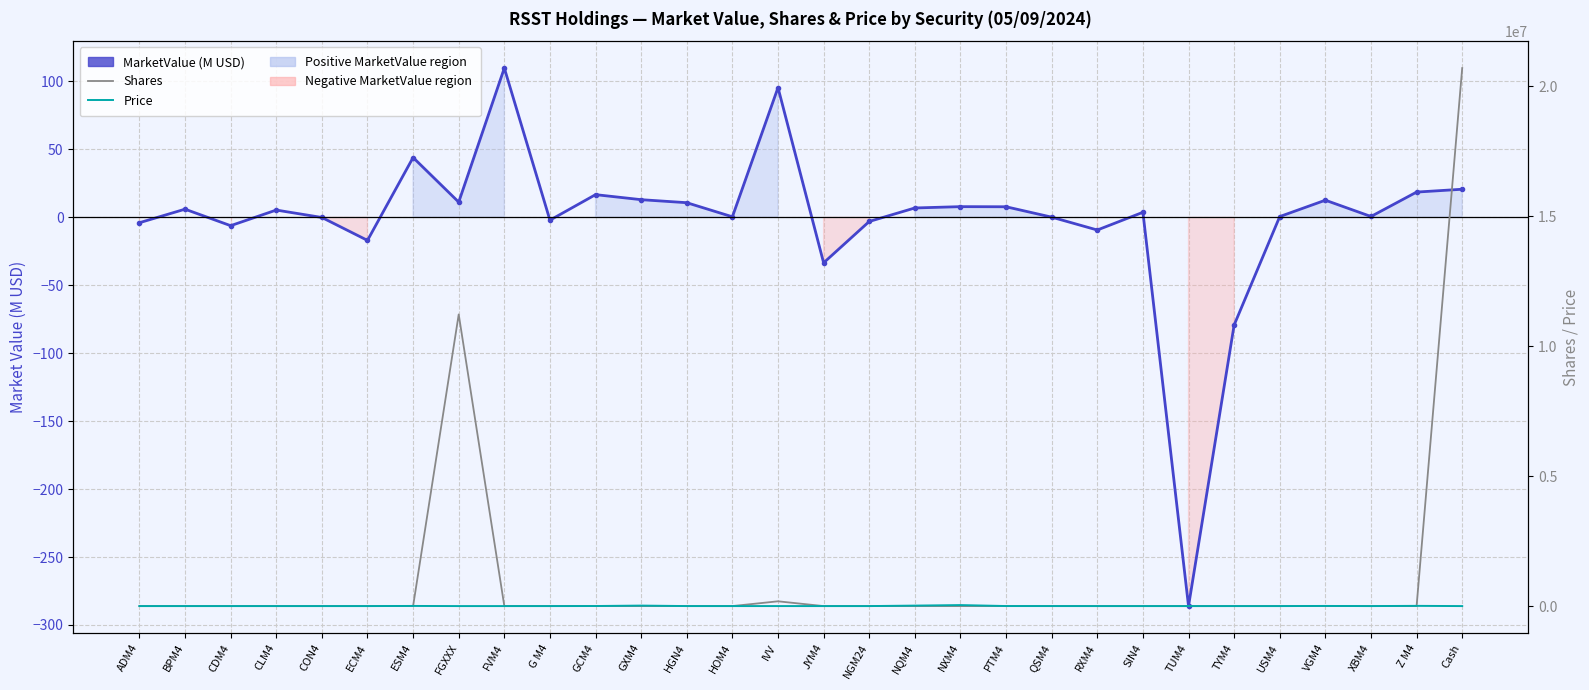

True or false: Price and Shares cross at least once.

True